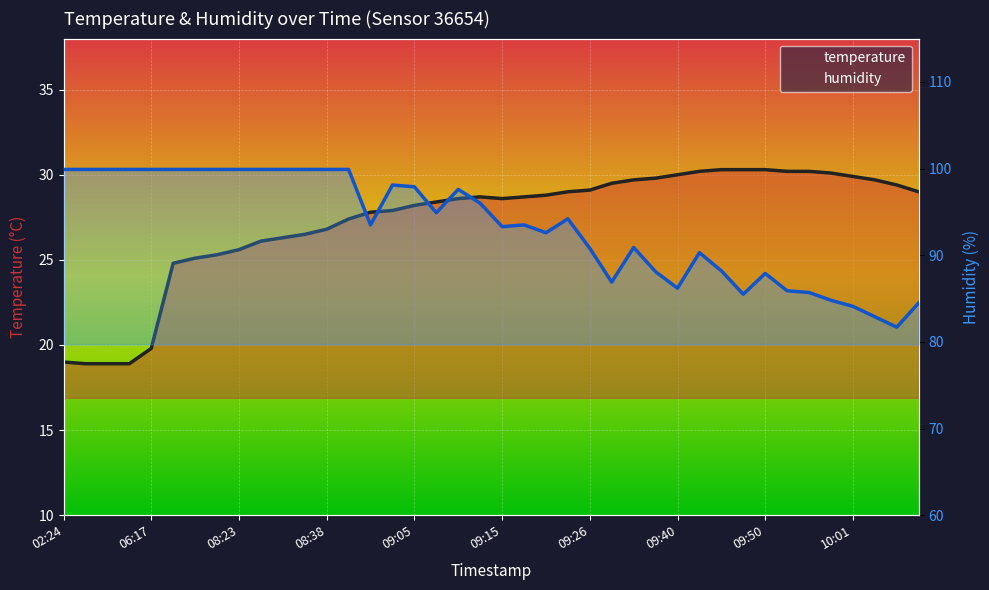

At which category is the sum across all series the highest?

13